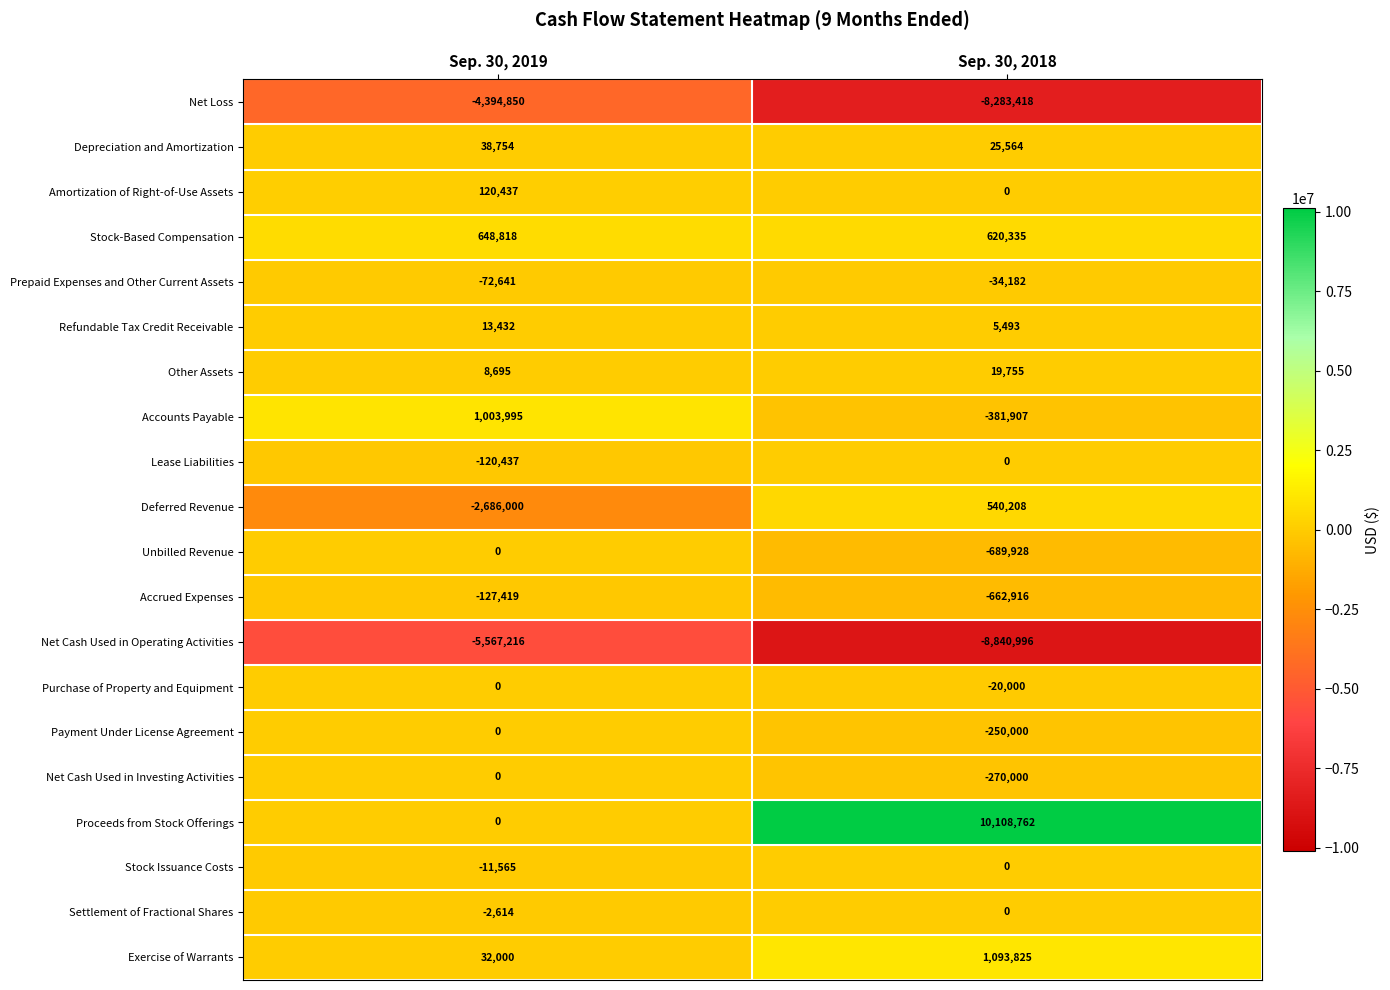

What is the difference between the maximum and minimum values in the Payment Under License Agreement series?

250000